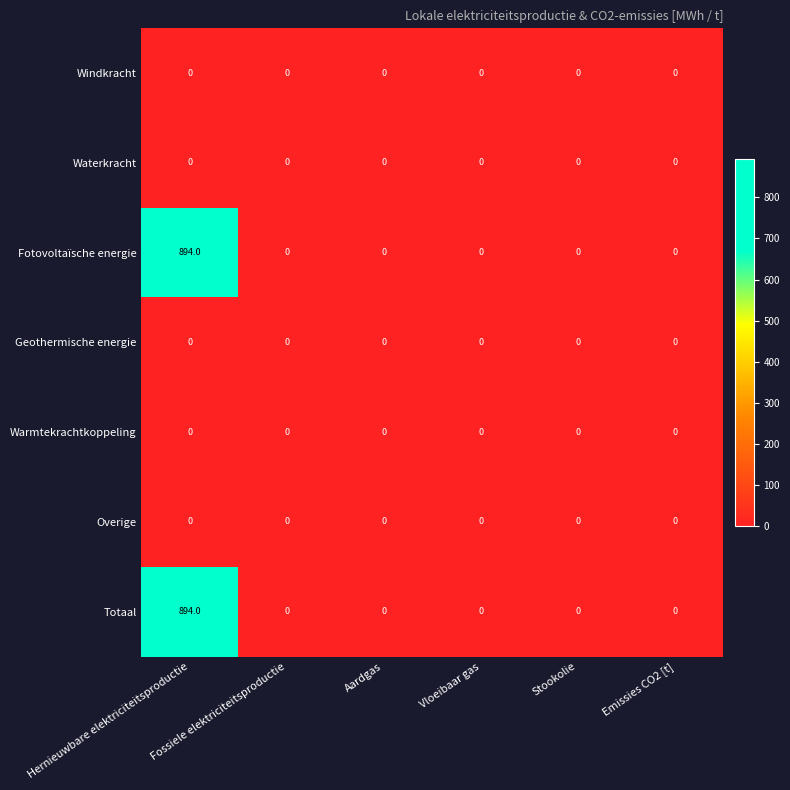

What is the spread (max minus min) of values at Hernieuwbare elektriciteitsproductie?

894